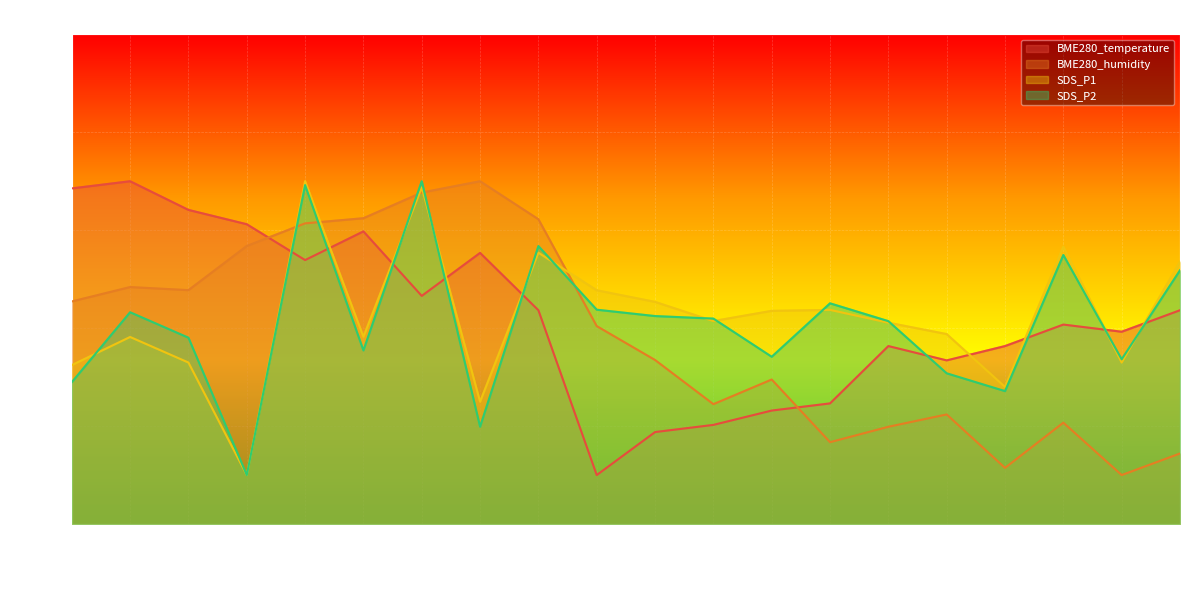

Which series has the widest spread of values?

BME280_temperature